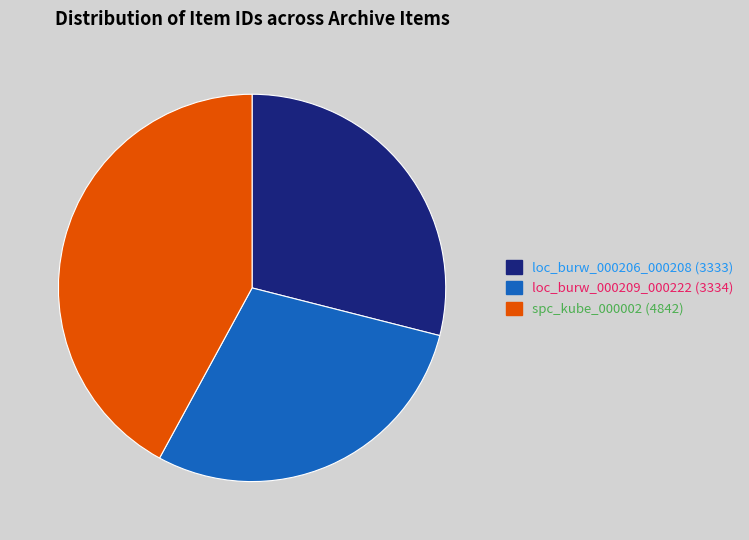

Combined, do spc_kube_000002 and loc_burw_000209_000222 account for over 50%?

Yes